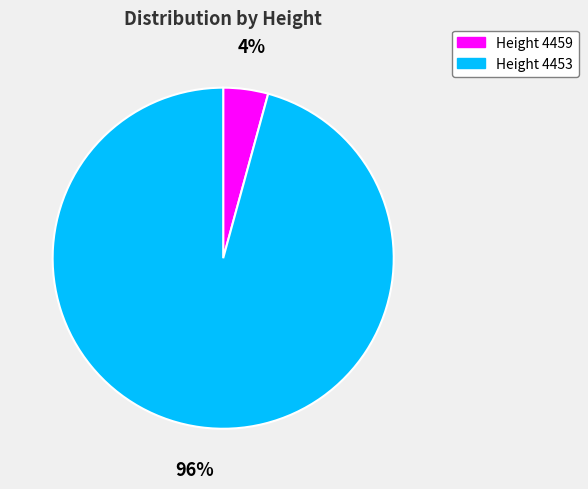

Do Height 4459 and Height 4453 together represent more than half of the pie?

Yes